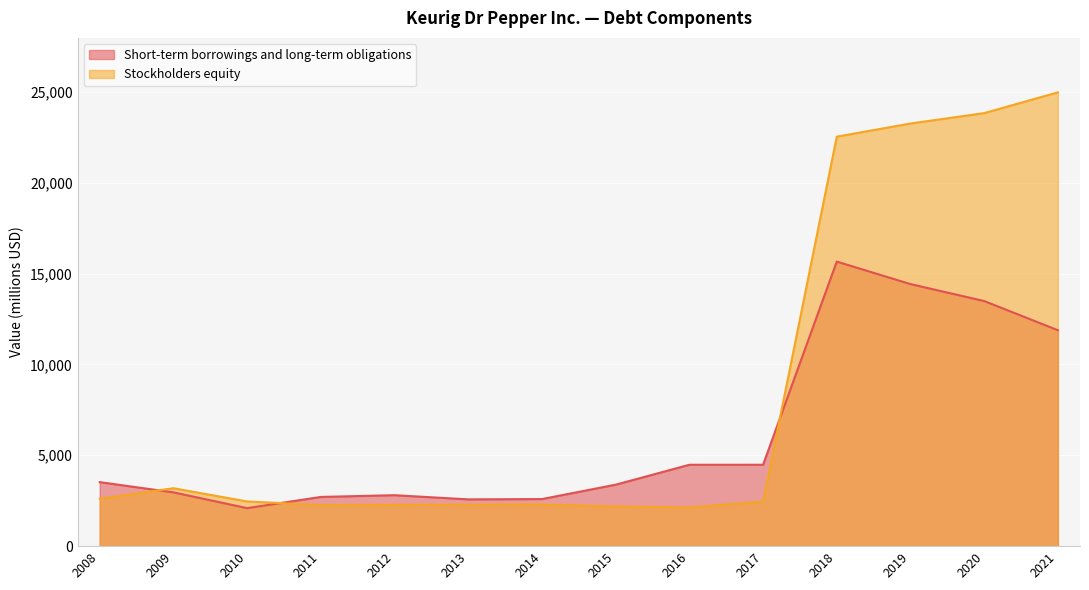

What is the sum of all Stockholders equity values?

118726